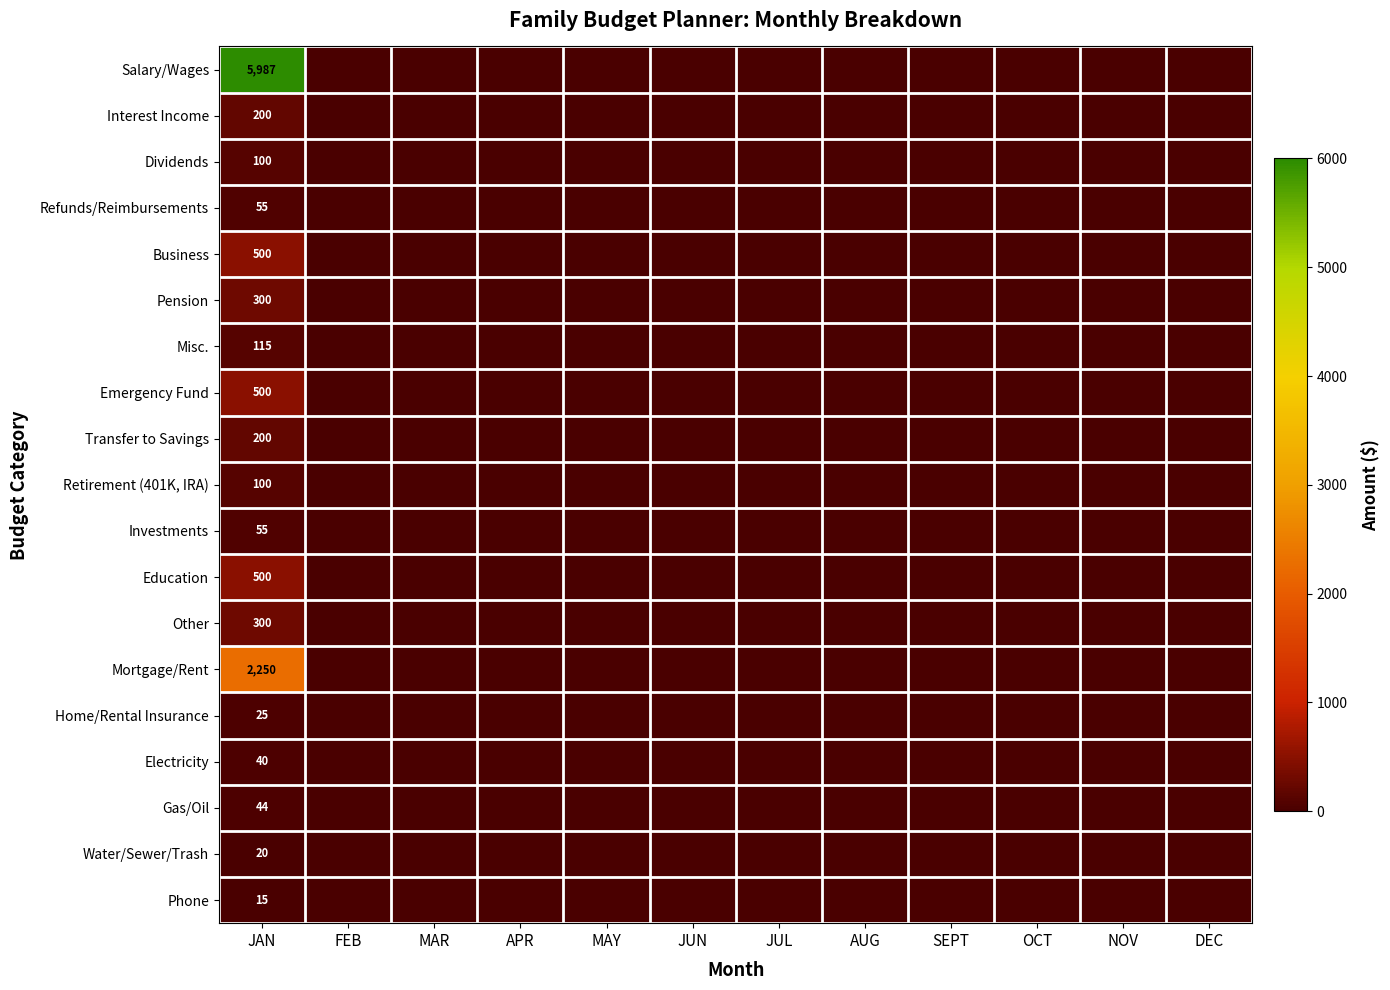

Which series has the largest range (max minus min)?

Salary/Wages